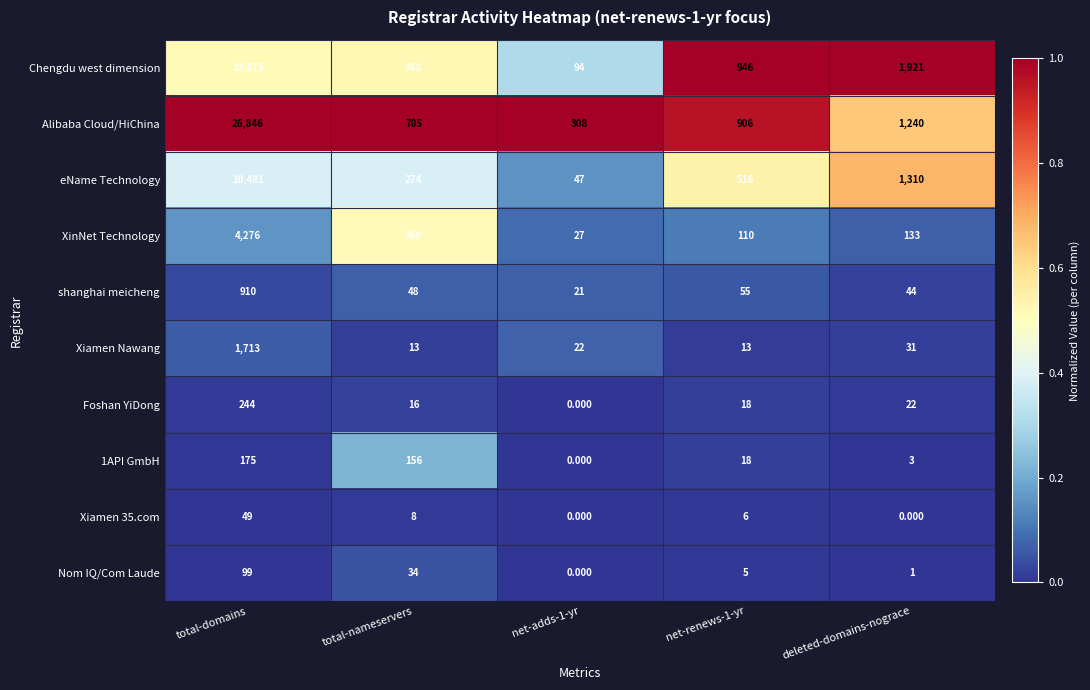

Is the value of shanghai meicheng at total-nameservers greater than the value of XinNet Technology at net-adds-1-yr?

Yes